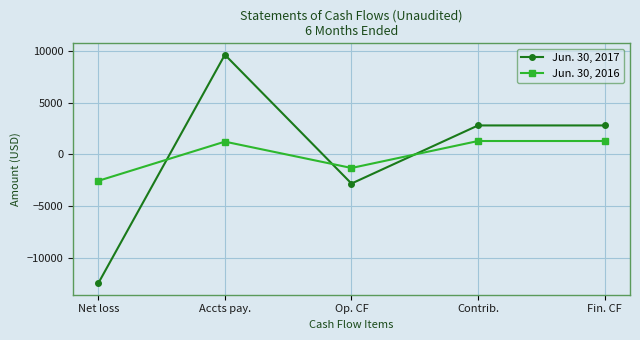

What is the spread (max minus min) of values at Contrib.?

1501